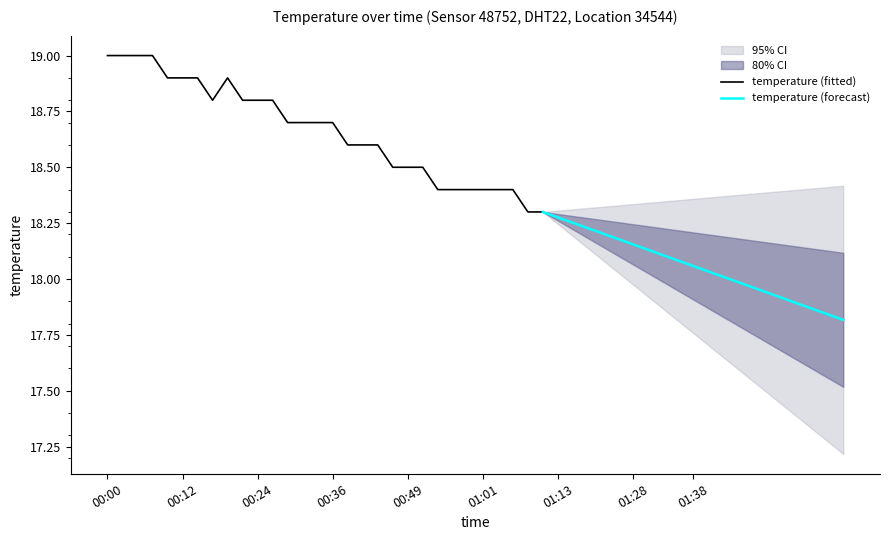

Reading right to left, extract all data points from this chart.

01:38=18.1	01:36=18.1	01:33=18.1	01:31=18.1	01:28=18.2	01:26=18.2	01:20=18.2	01:18=18.3	01:16=18.3	01:13=18.3	01:11=18.3	01:08=18.3	01:06=18.4	01:03=18.4	01:01=18.4	00:58=18.4	00:56=18.4	00:53=18.4	00:51=18.5	00:49=18.5	00:46=18.5	00:44=18.6	00:41=18.6	00:39=18.6	00:36=18.7	00:34=18.7	00:31=18.7	00:29=18.7	00:27=18.8	00:24=18.8	00:22=18.8	00:19=18.9	00:17=18.8	00:14=18.9	00:12=18.9	00:10=18.9	00:07=19.0	00:05=19.0	00:02=19.0	00:00=19.0